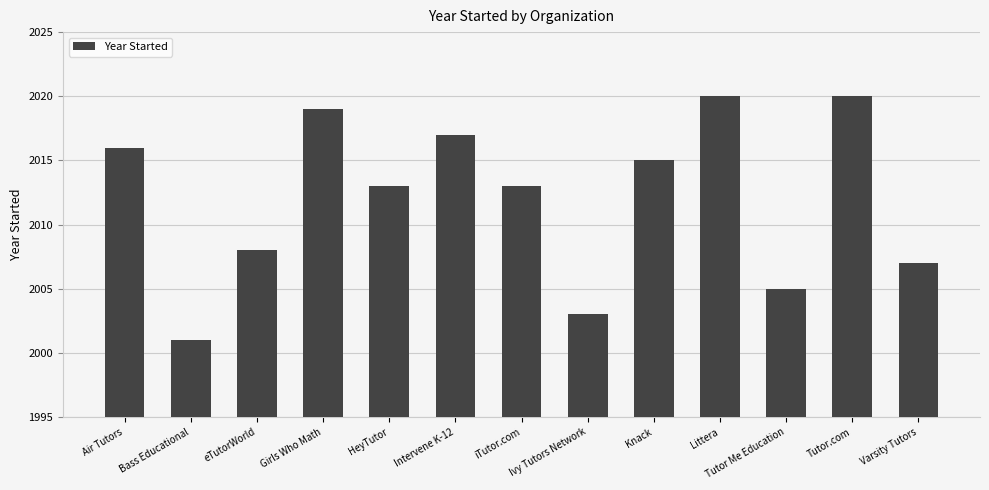

What is the sum of the values at eTutorWorld and Tutor Me Education?

4013